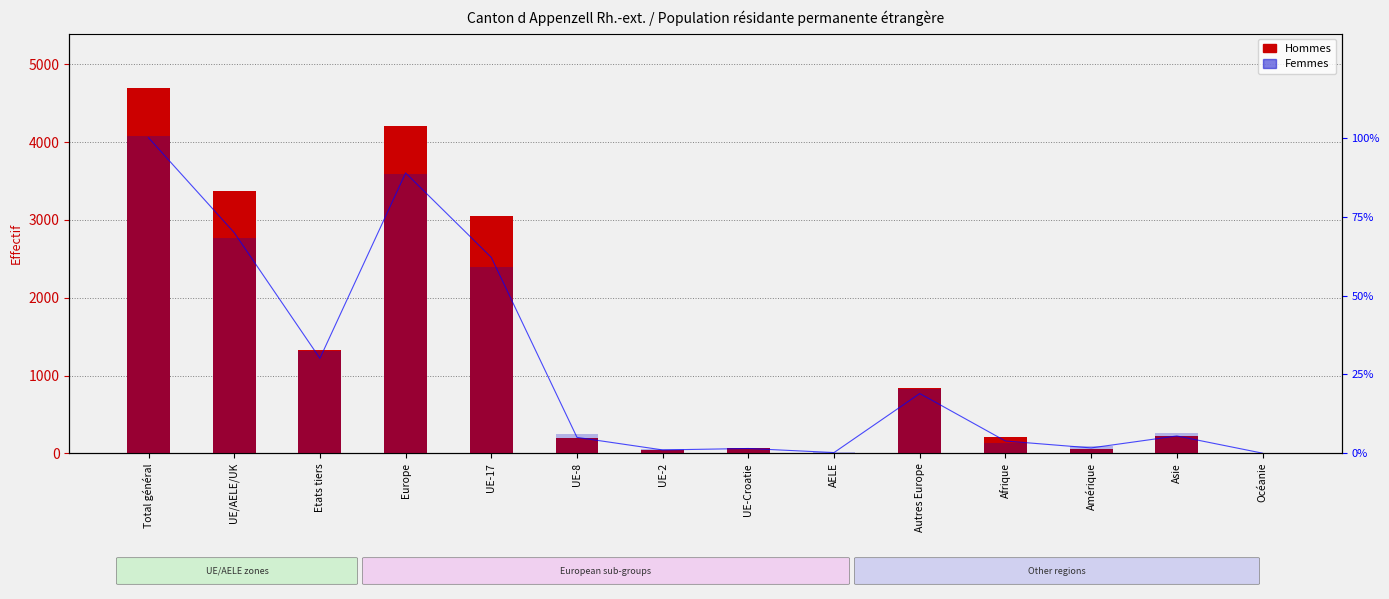

What is the difference between the second highest and minimum values in the Femmes series?

3587